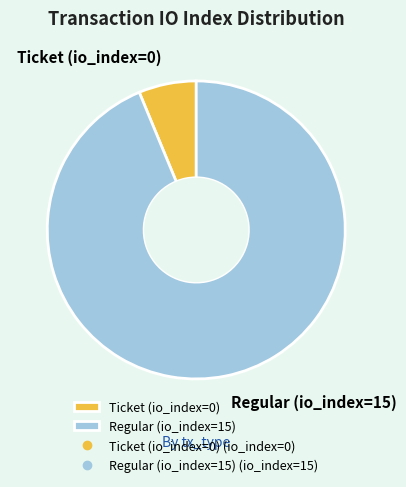

Which slice is the largest?

Regular (io_index=15)